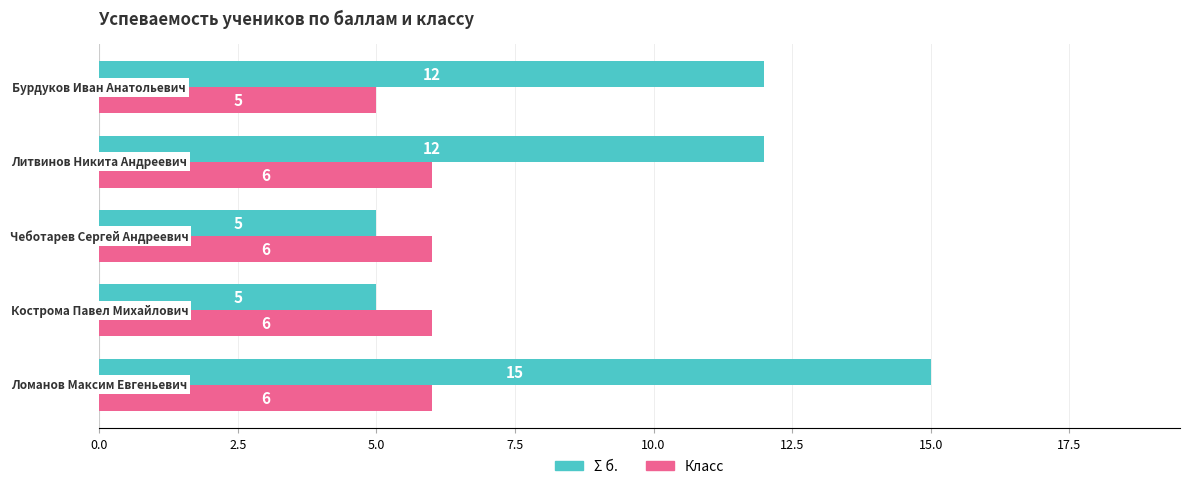

What is the smallest value displayed?

5